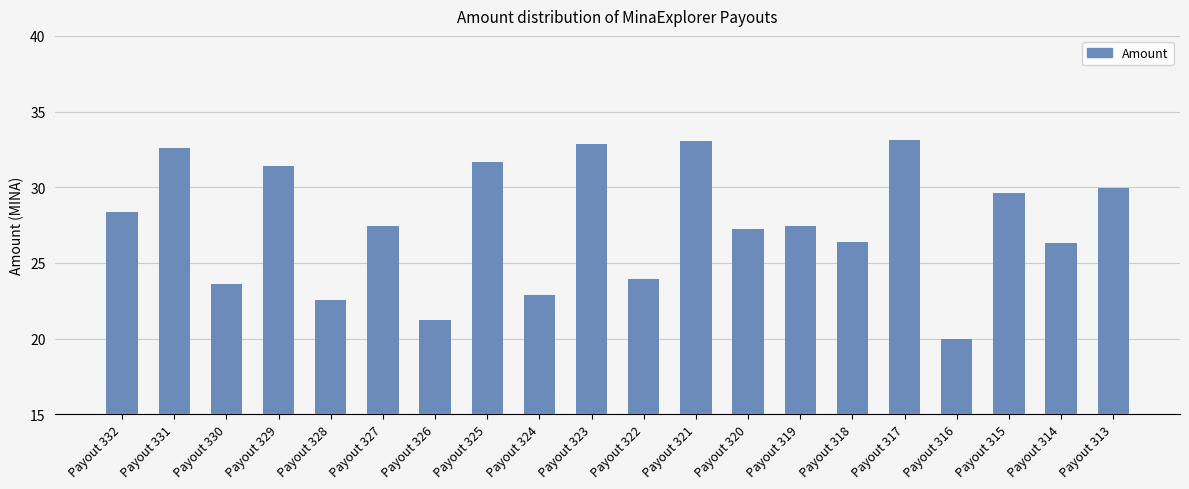

True or false: the data shows 6.0 at Payout 320.

False